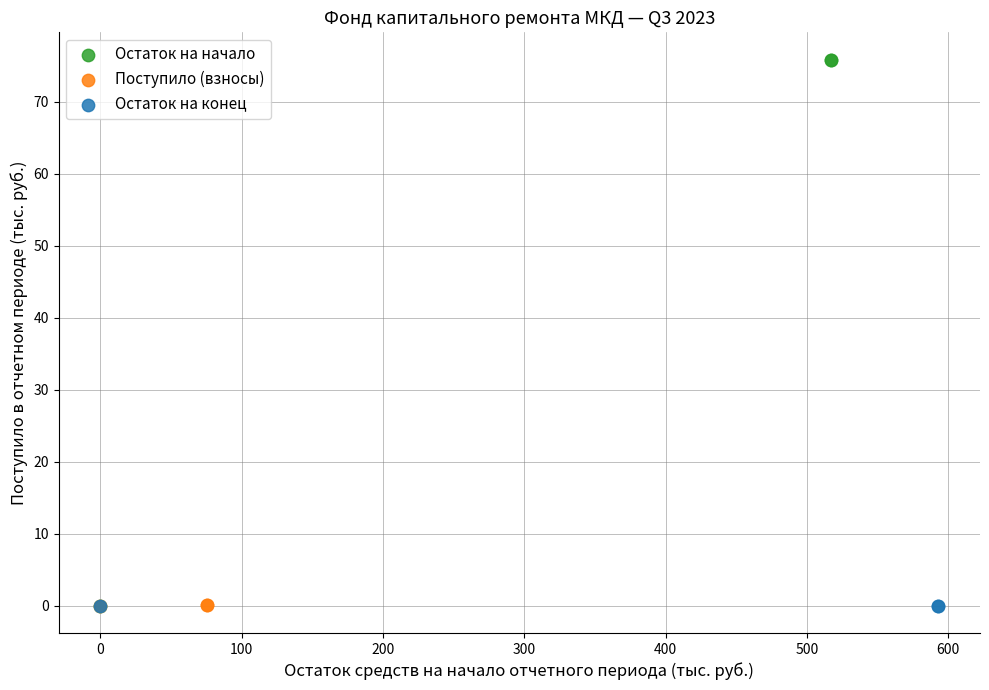

What are all the series names shown in the legend?

Остаток на начало, Поступило (взносы), Остаток на конец